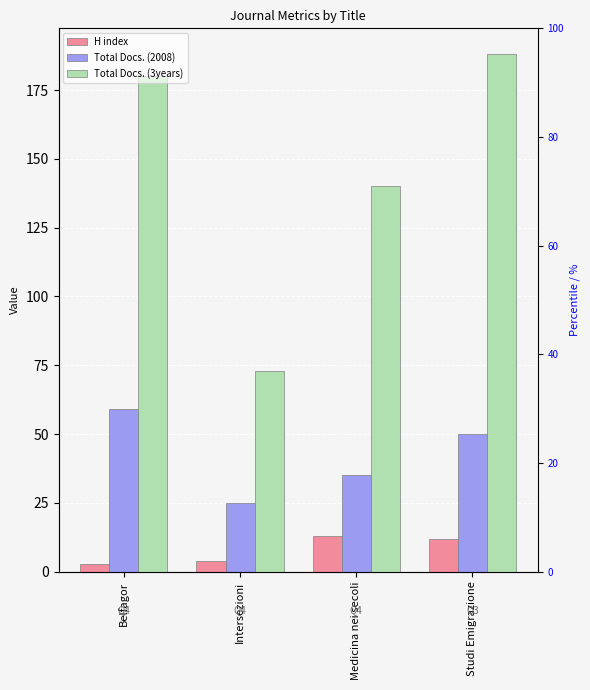

Rank the series by their maximum value, from highest to lowest.

Total Docs. (3years), Total Docs. (2008), H index